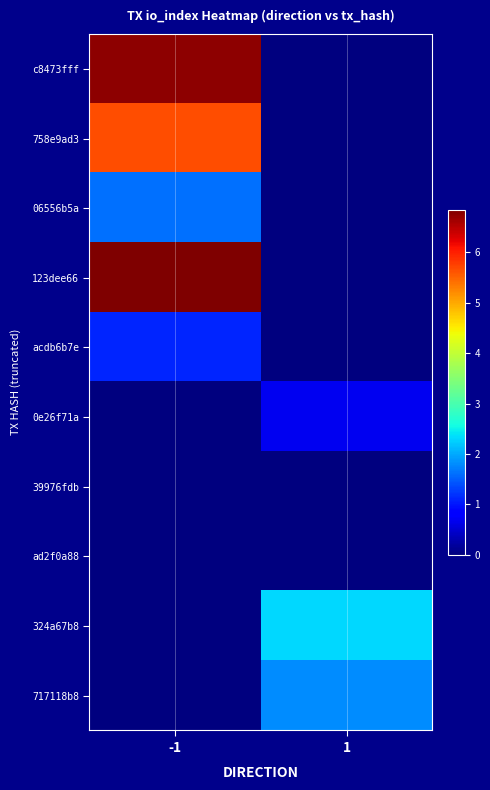

What is the difference between the highest and lowest values at -1?

6.8